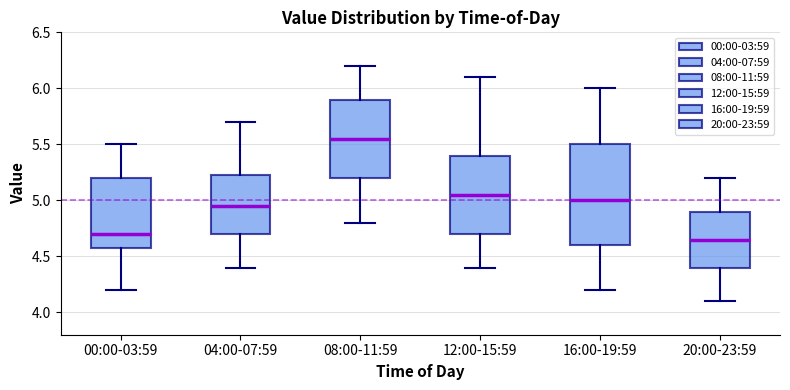

Comparing the boxes themselves (not the whiskers), which one is the tallest?

16:00-19:59